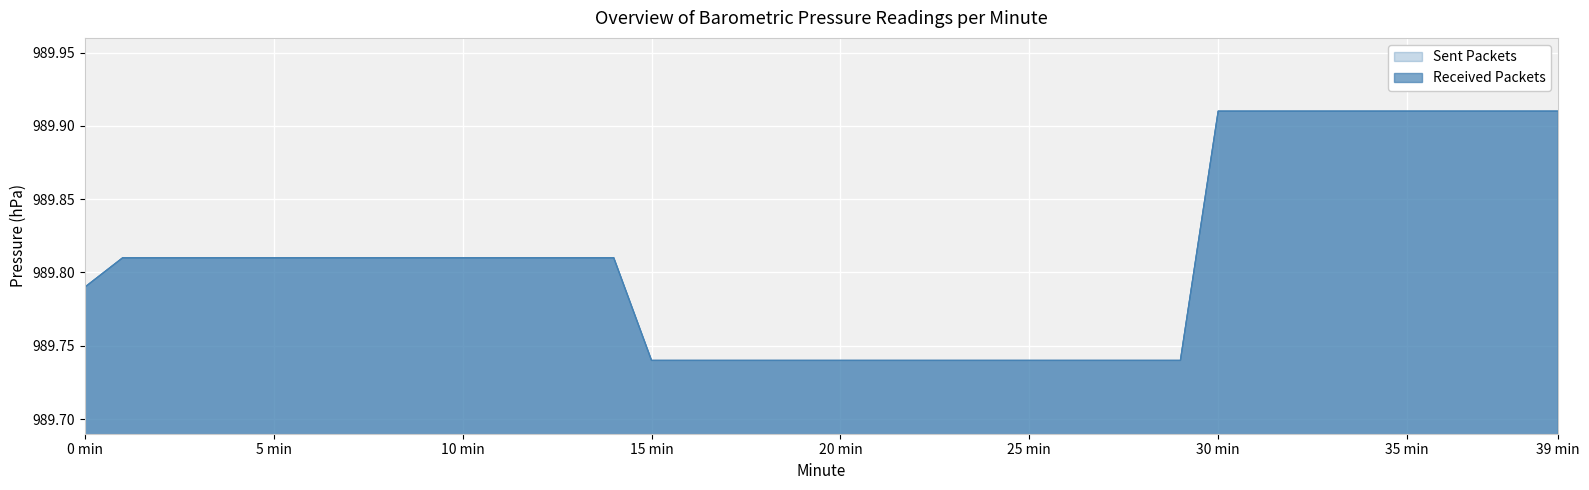

What is the average value of the Sent Packets series?

989.8